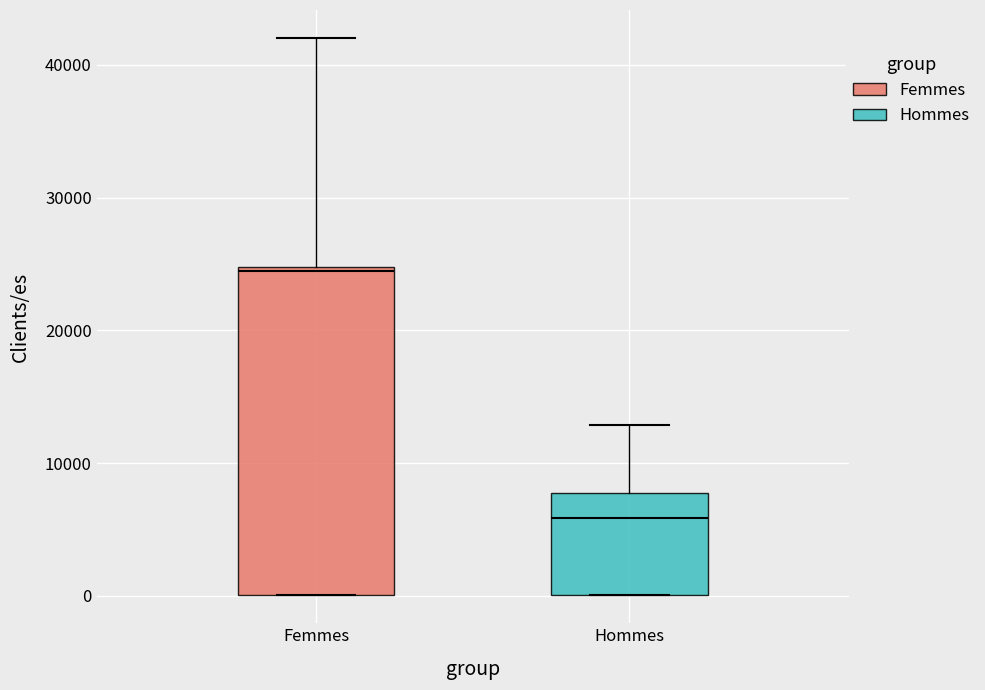

Reading left to right, transcribe this box plot: for each box, give where its median line is, the range the box spans, and where its two whiskers end, as read against the y-axis. The values are not printed on the chart, so give them approximately, as read against the axis.

Femmes: median 24000, box 0 to 25000, whiskers 0 to 42000
Hommes: median 6000, box 0 to 8000, whiskers 0 to 13000